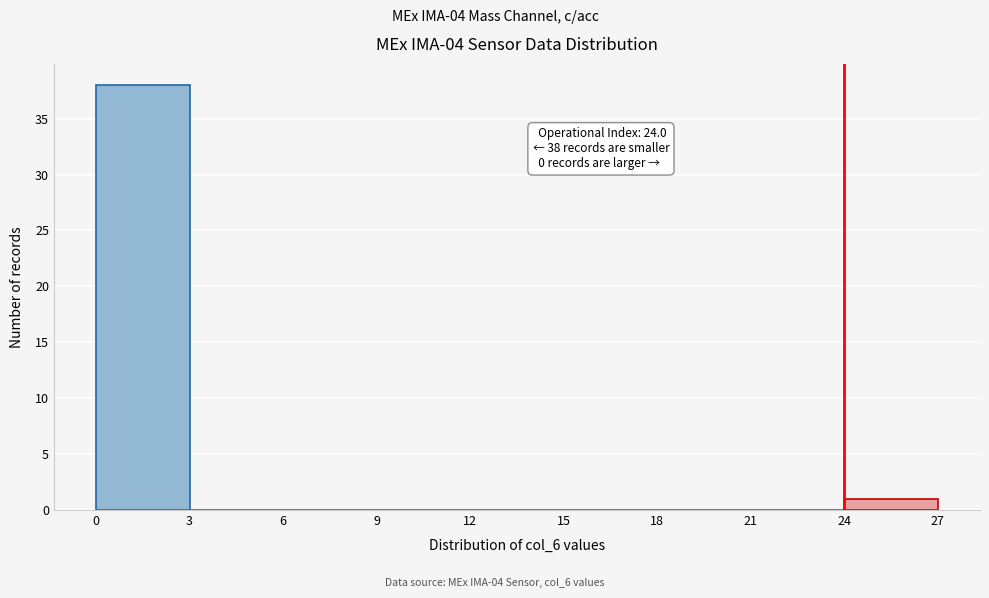

Which range on the x-axis has the tallest bar?

0 to 3